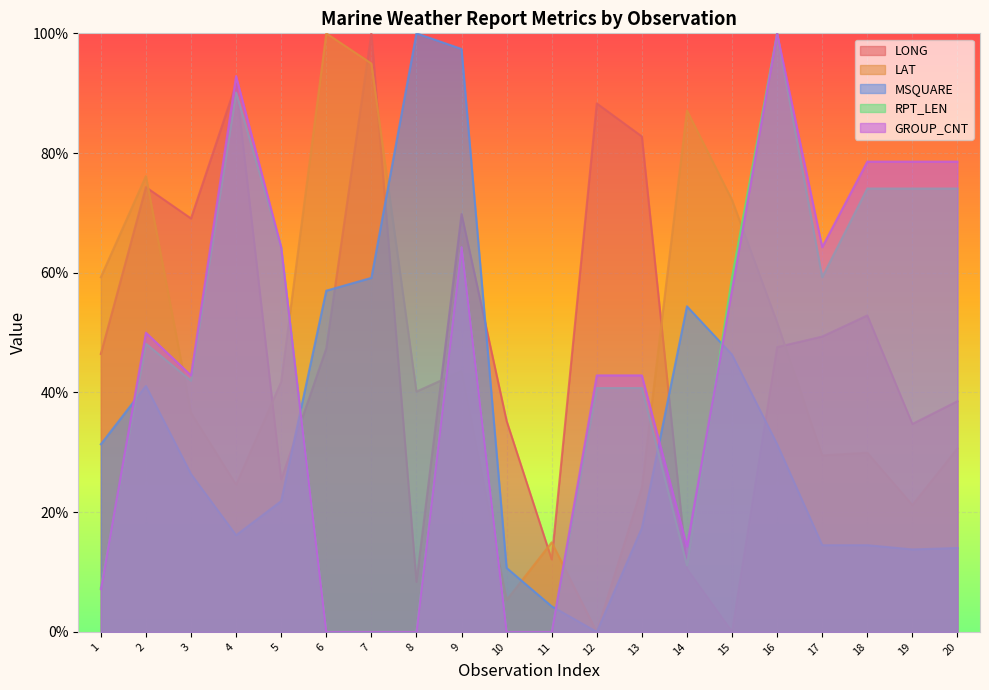

Between which two adjacent categories do LONG and RPT_LEN first intersect?

4 and 5